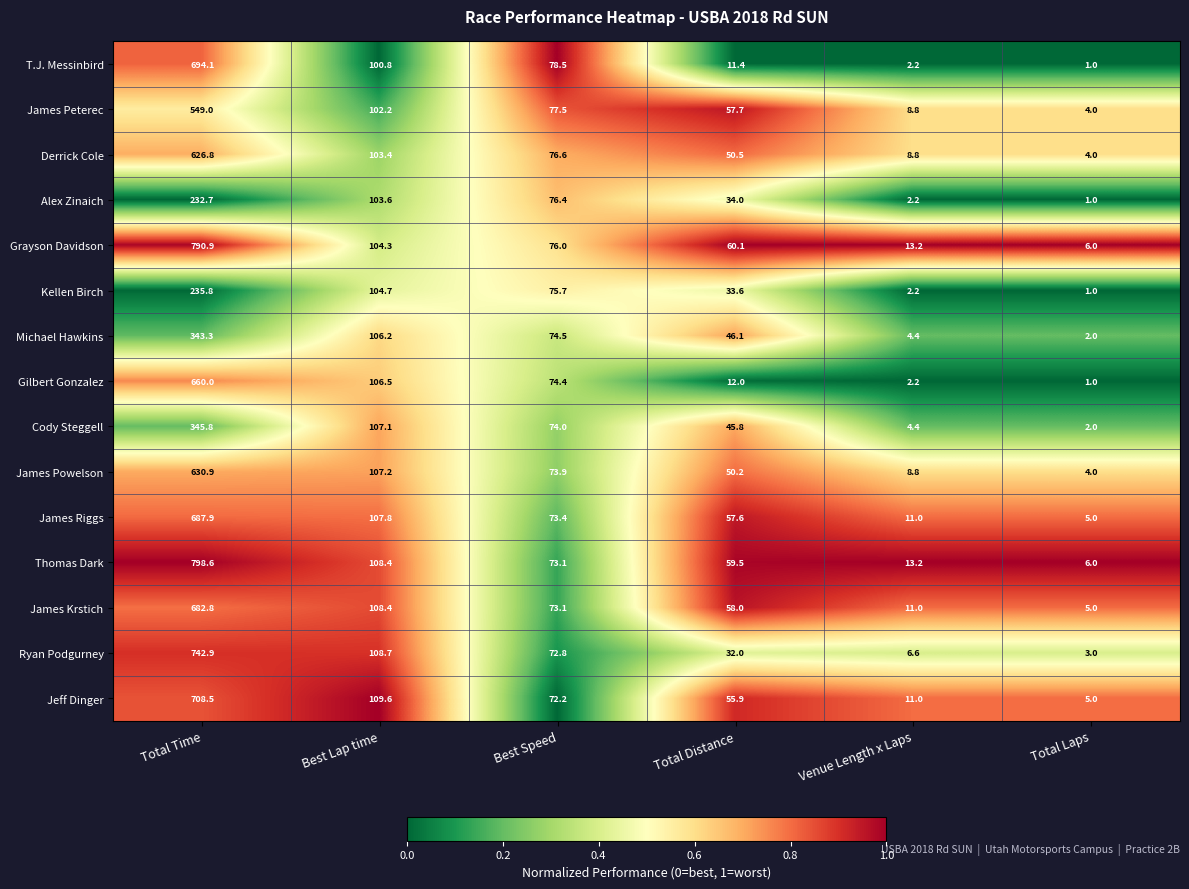

What is the sum of all T.J. Messinbird values?

888.0